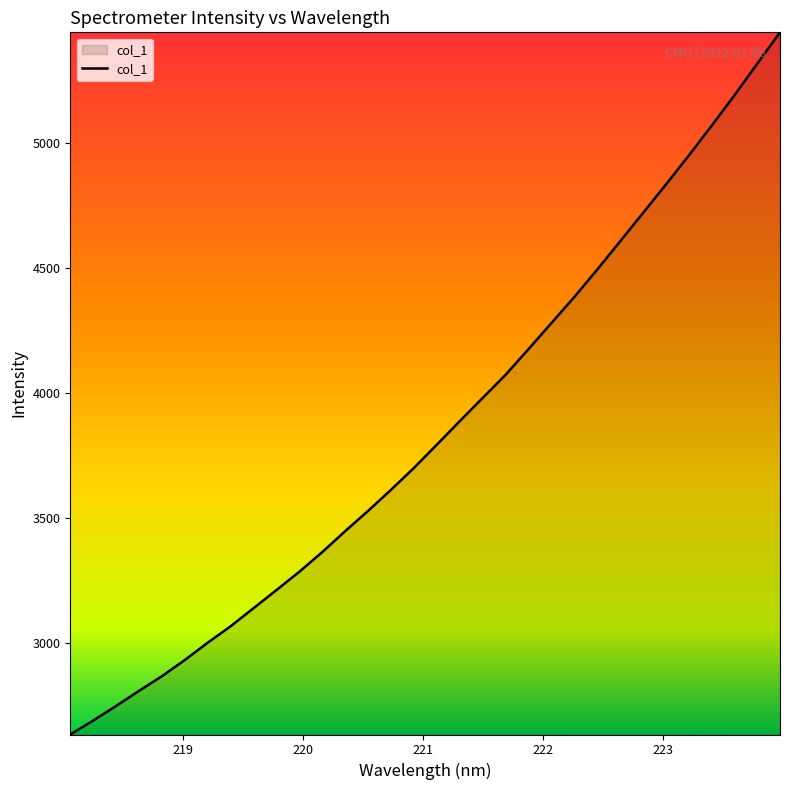

What is the difference between the maximum and minimum values?

2812.1